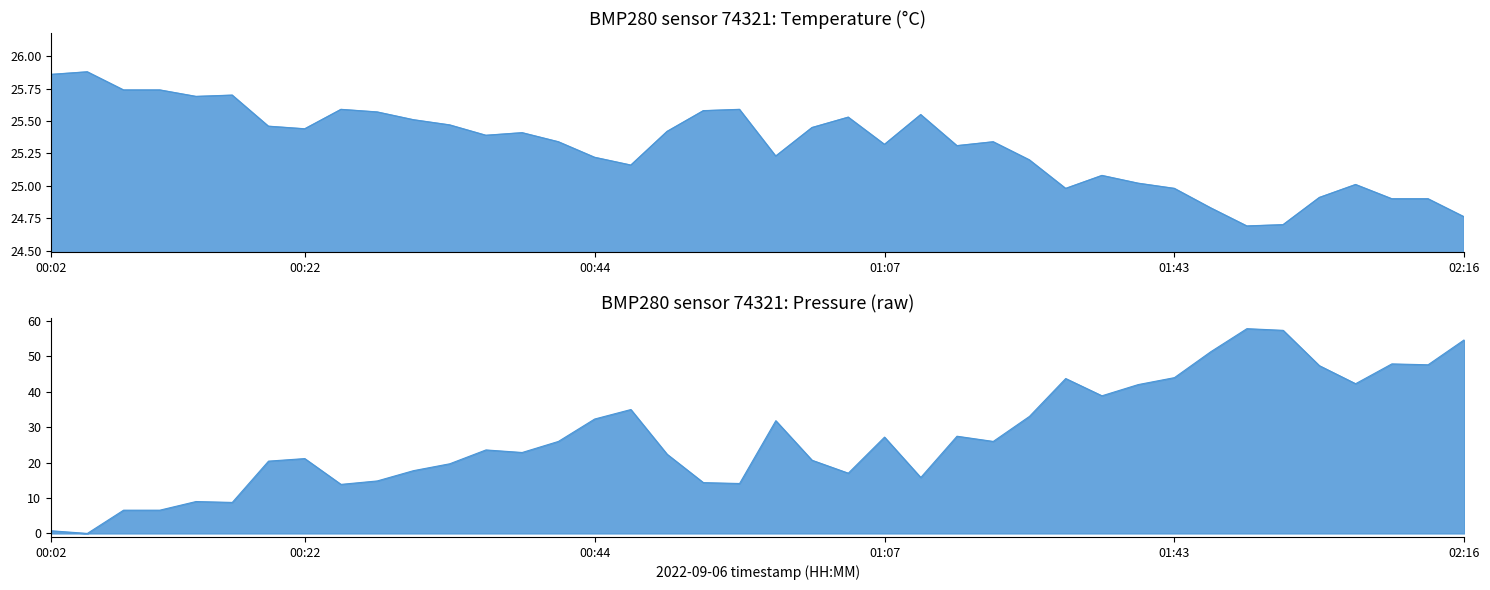

What position from the right is 01:43?

9